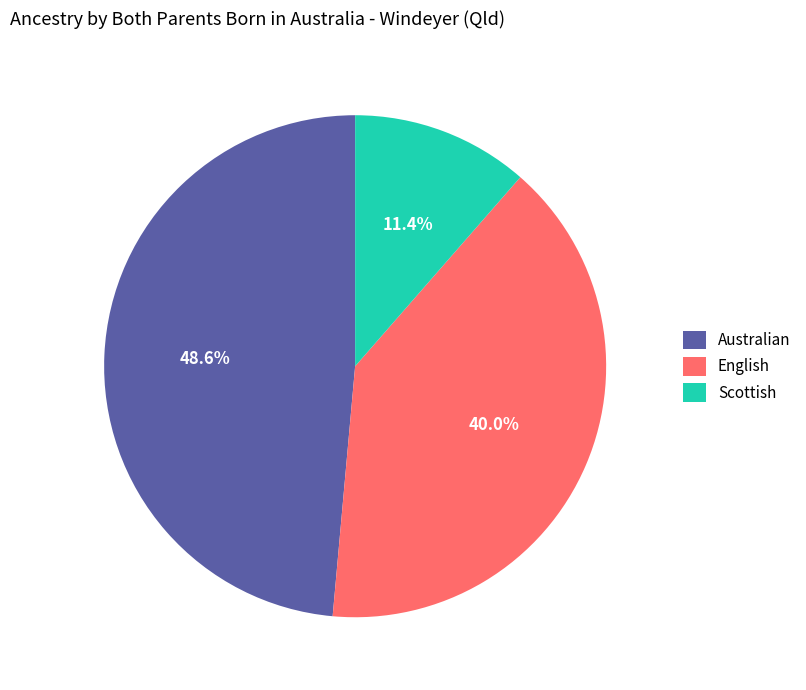

The Australian slice represents 59% of the pie. True or false?

False